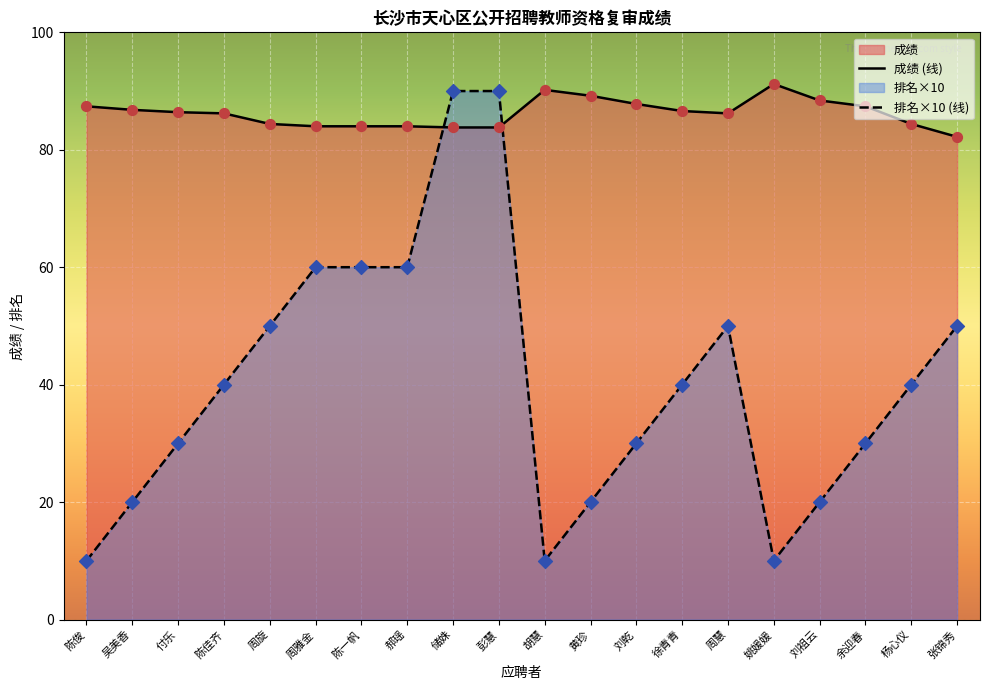

Which series reaches the minimum Y coordinate?

排名